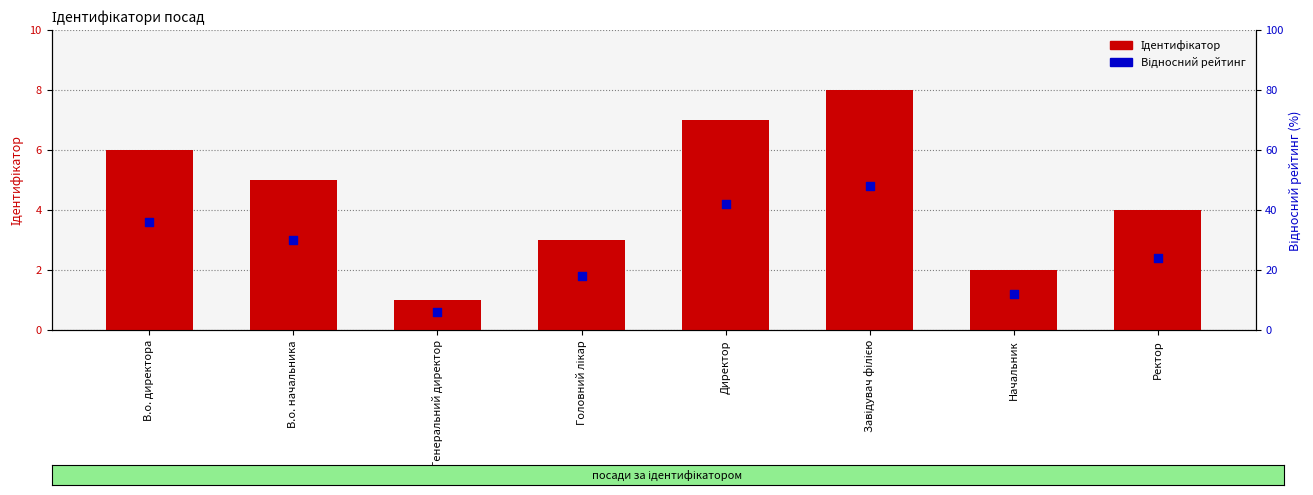

Which series has the largest total across all categories?

Ідентифікатор